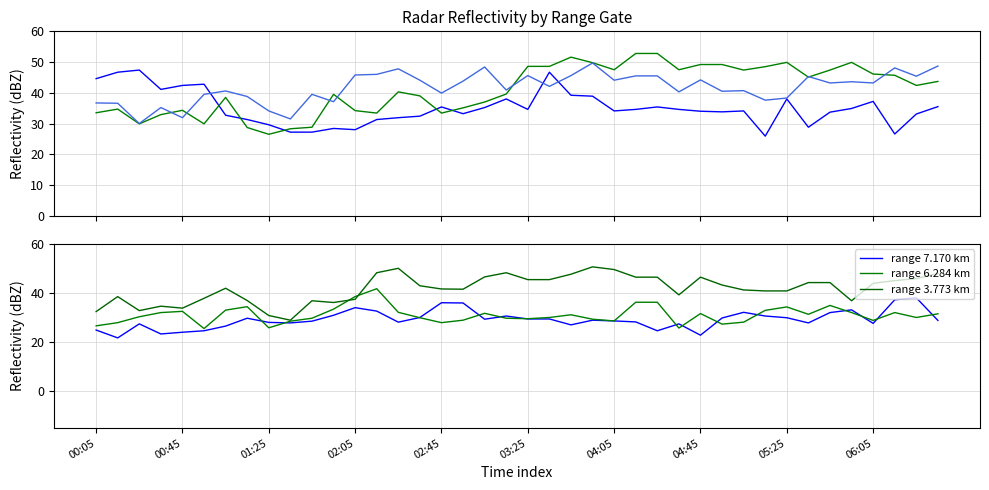

How many lines are shown in the chart?

6